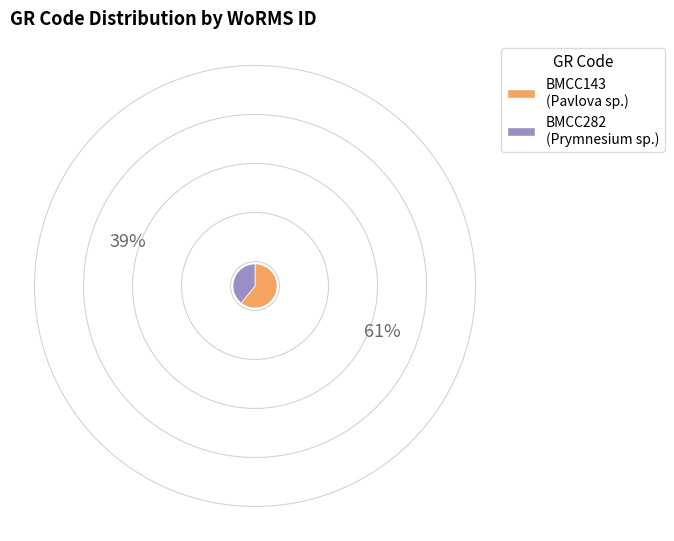

What is the majority slice?

BMCC143